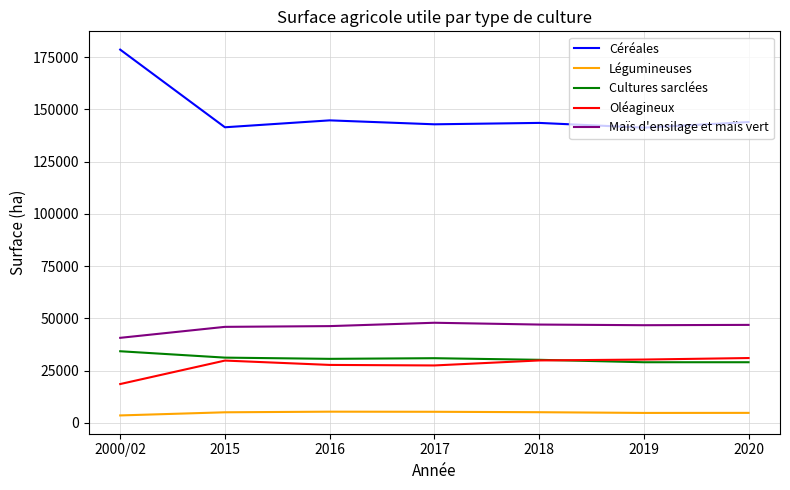

What is the difference between the highest and lowest values at 2017?

137575.0